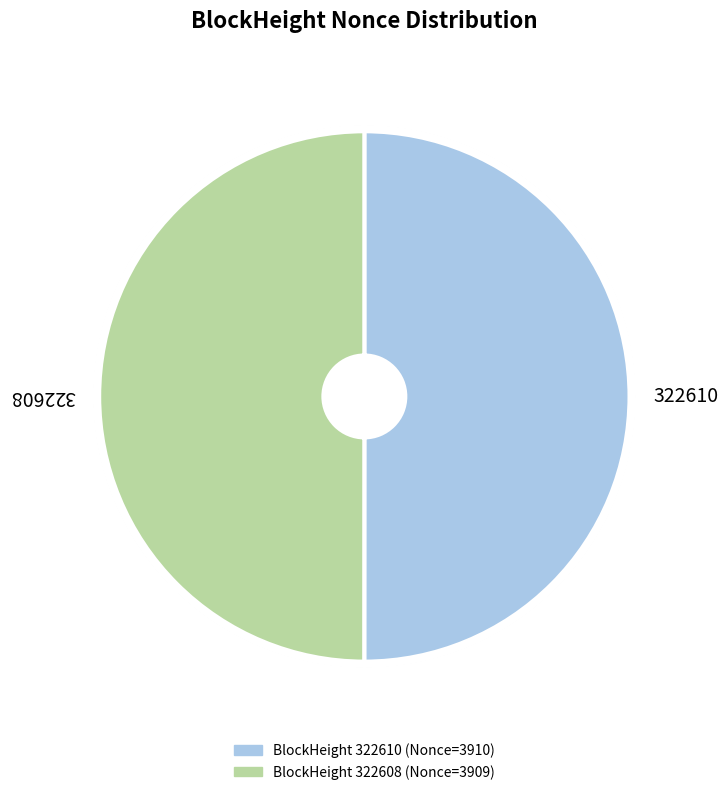

How many segments does this pie chart have?

2